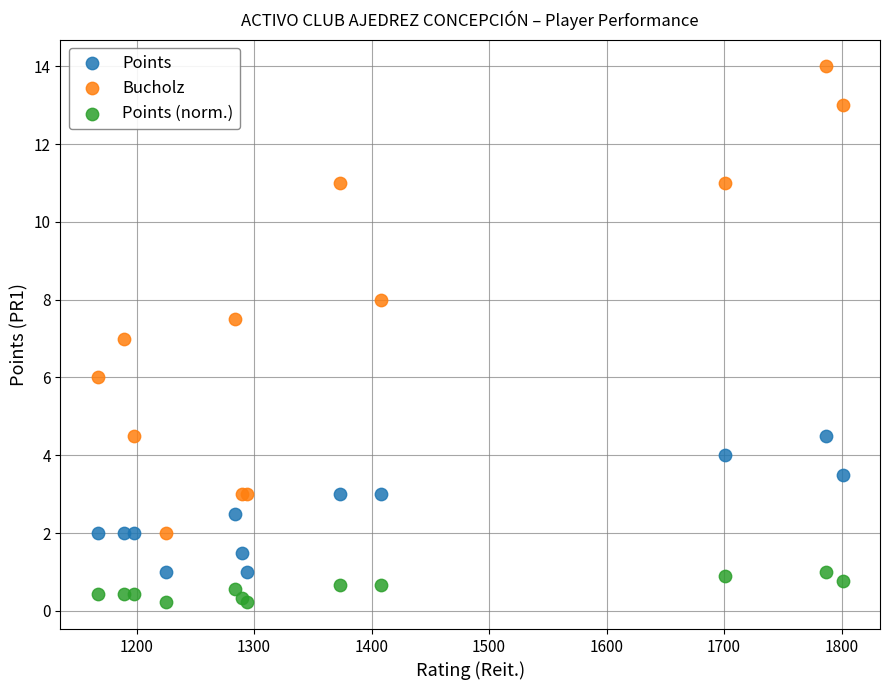

Which series contains the lowest Y value?

Points (norm.)